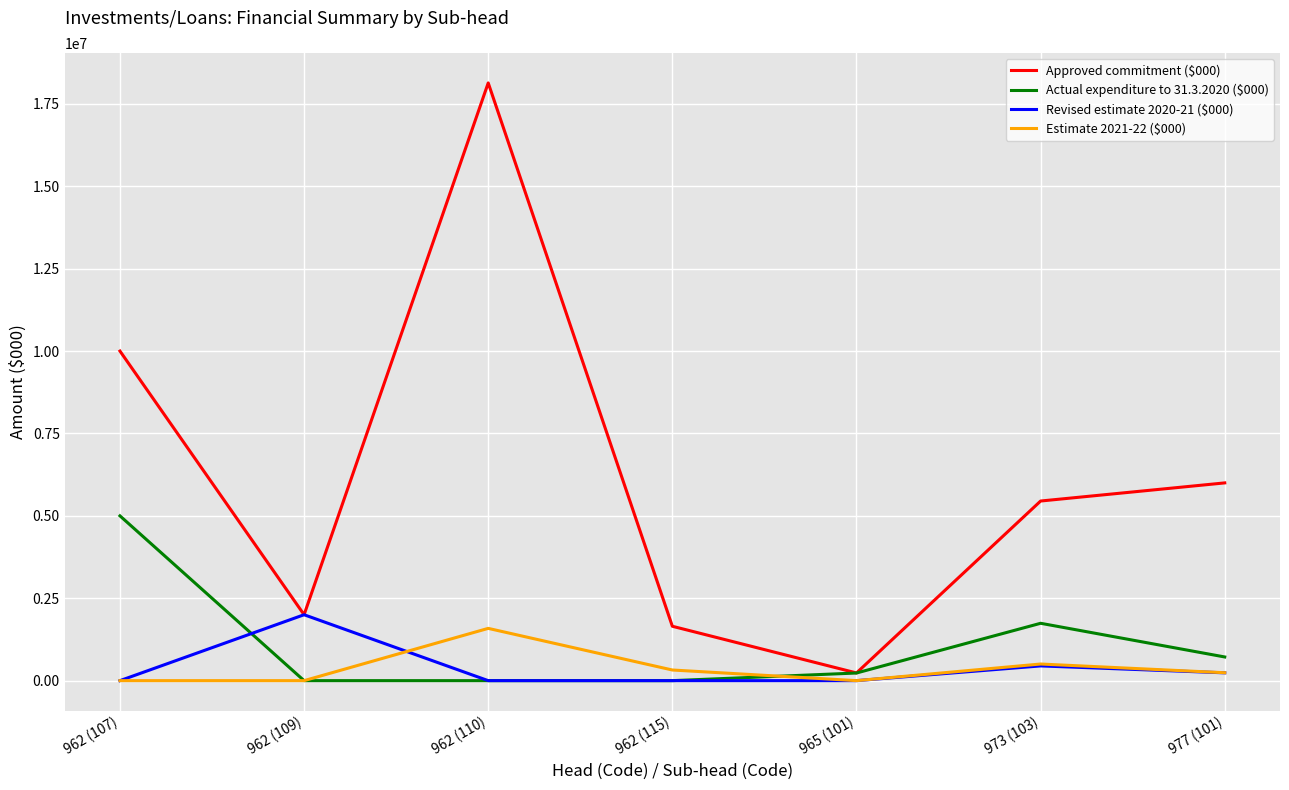

Which series has the largest range (max minus min)?

Approved commitment ($000)